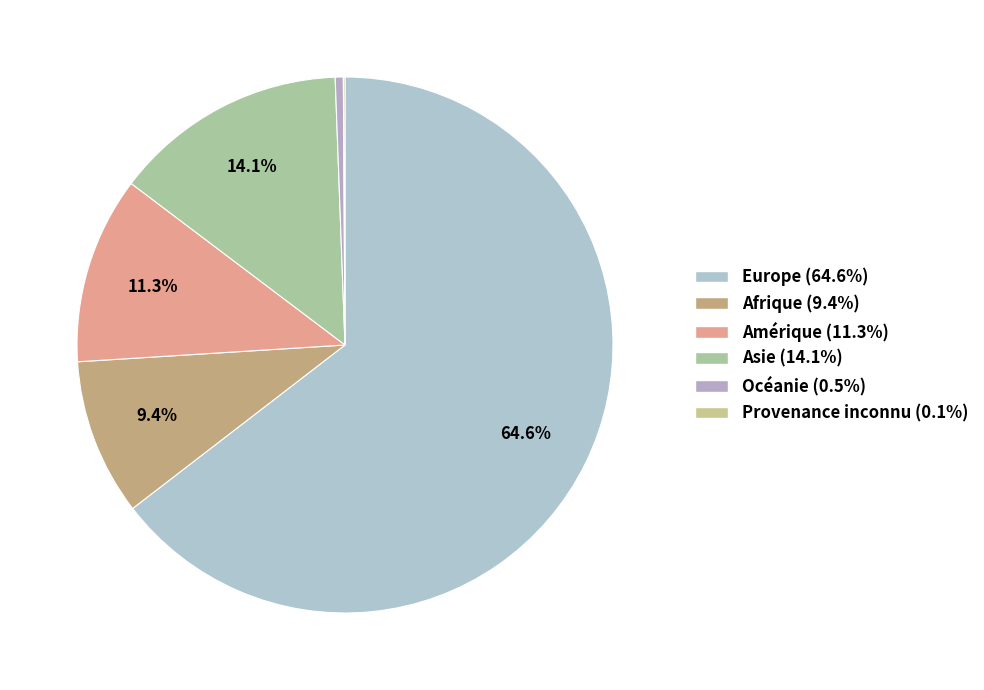

Which slice represents more than half of the pie?

Europe